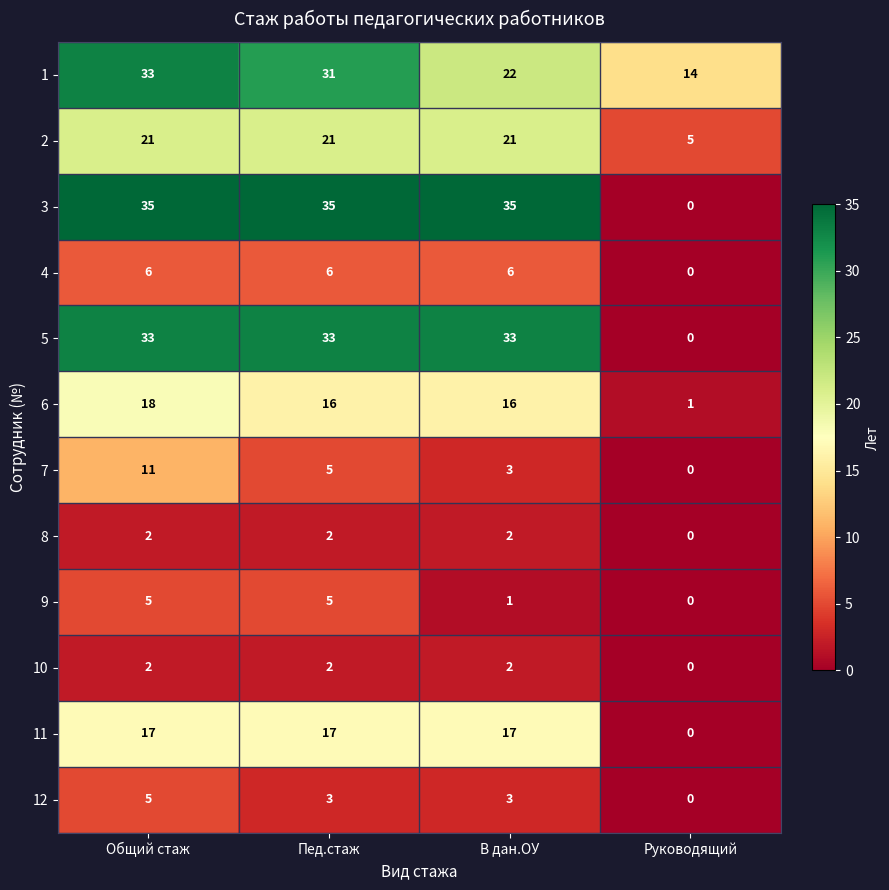

What is the average value of the 6 series?

13